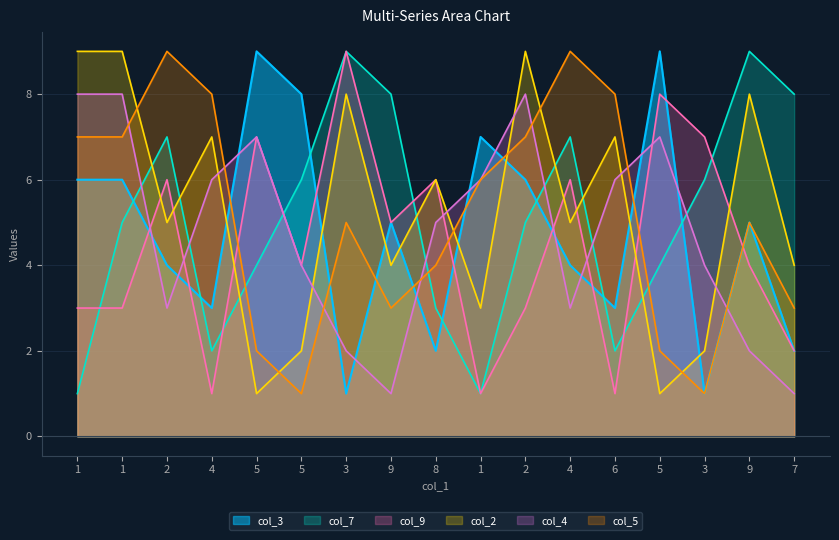

Which series has the largest total across all categories?

col_2